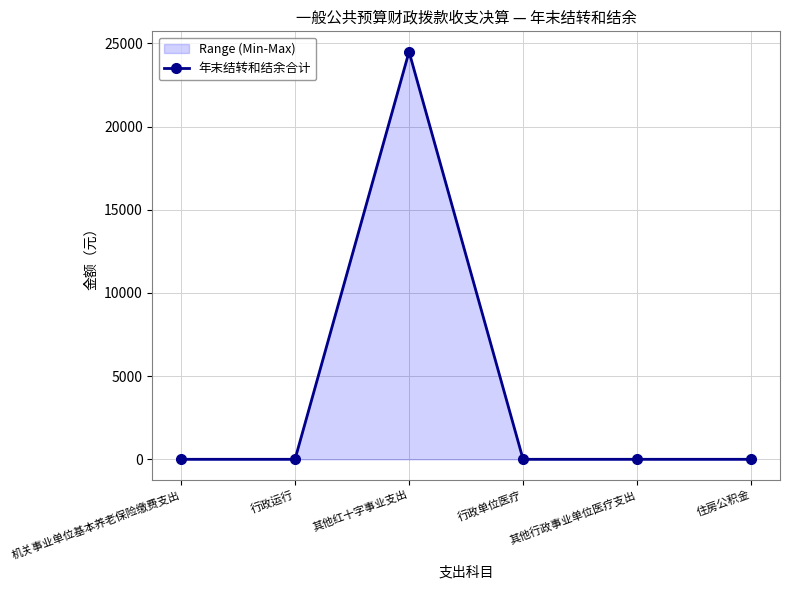

The chart shows a value of 24500 at 其他红十字事业支出. True or false?

True